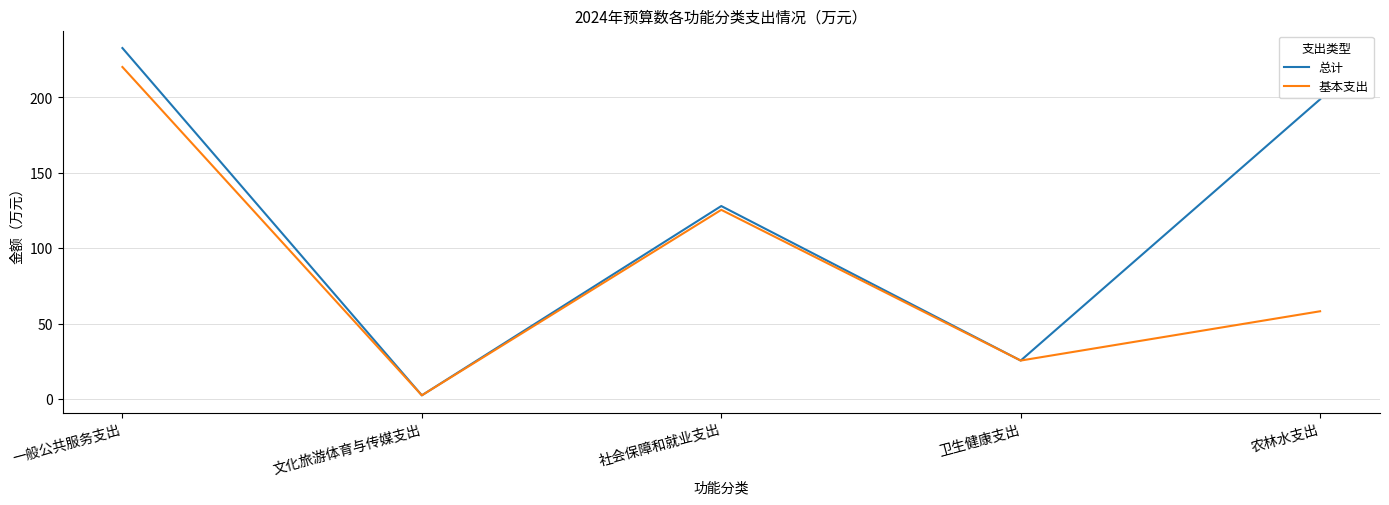

List the series in order of their peak value, highest first.

总计, 基本支出